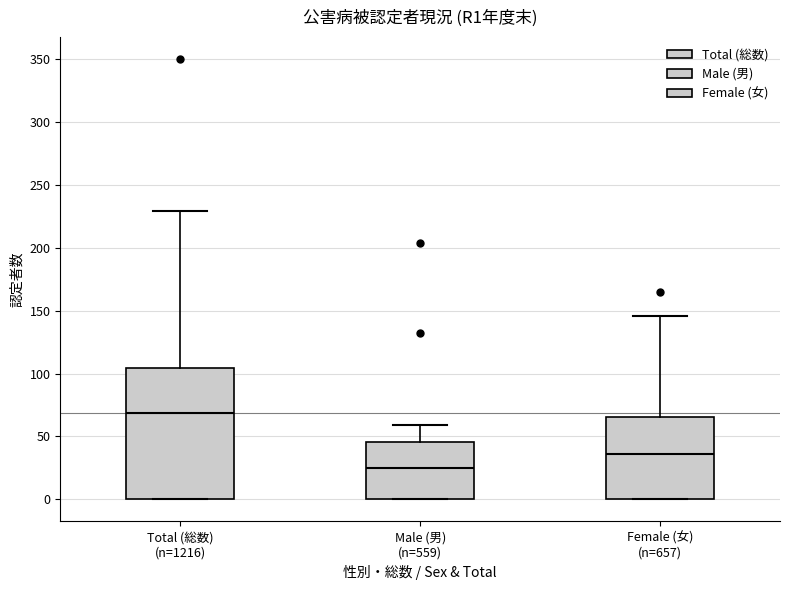

Which box's median line is the highest?

Total (総数) (n=1216)